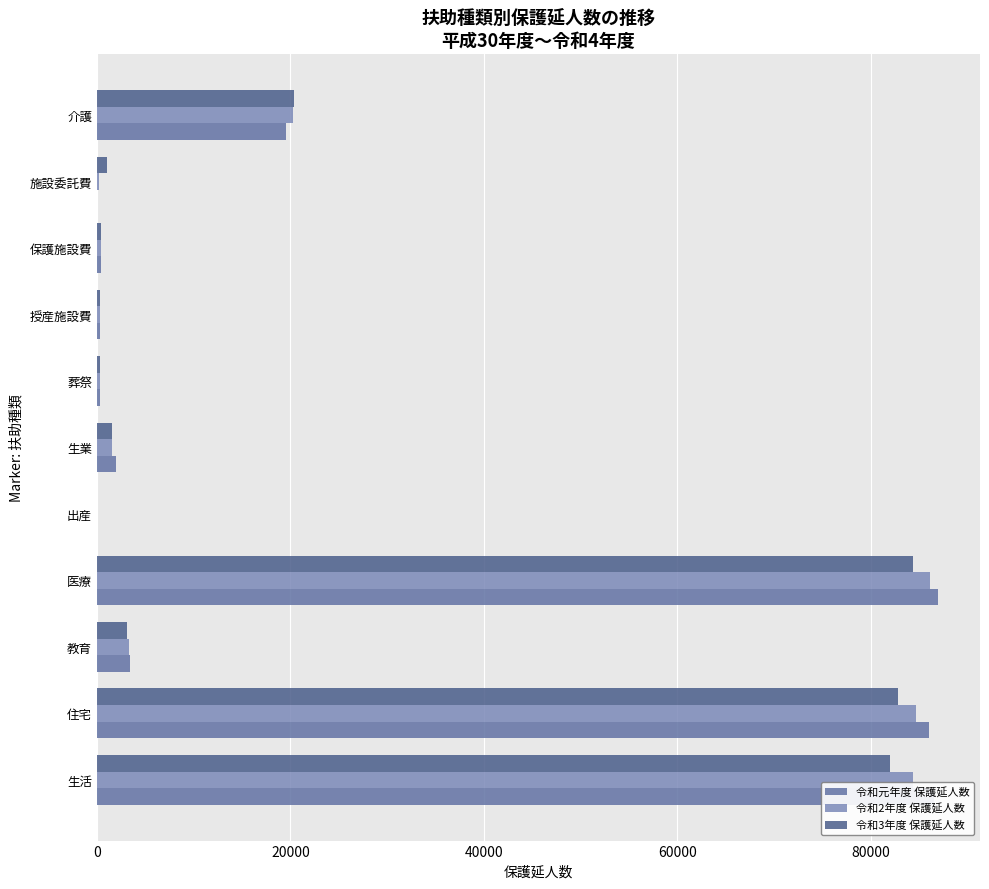

What is the value of the 令和元年度 保護延人数 bar at the 3rd from the left?

3424